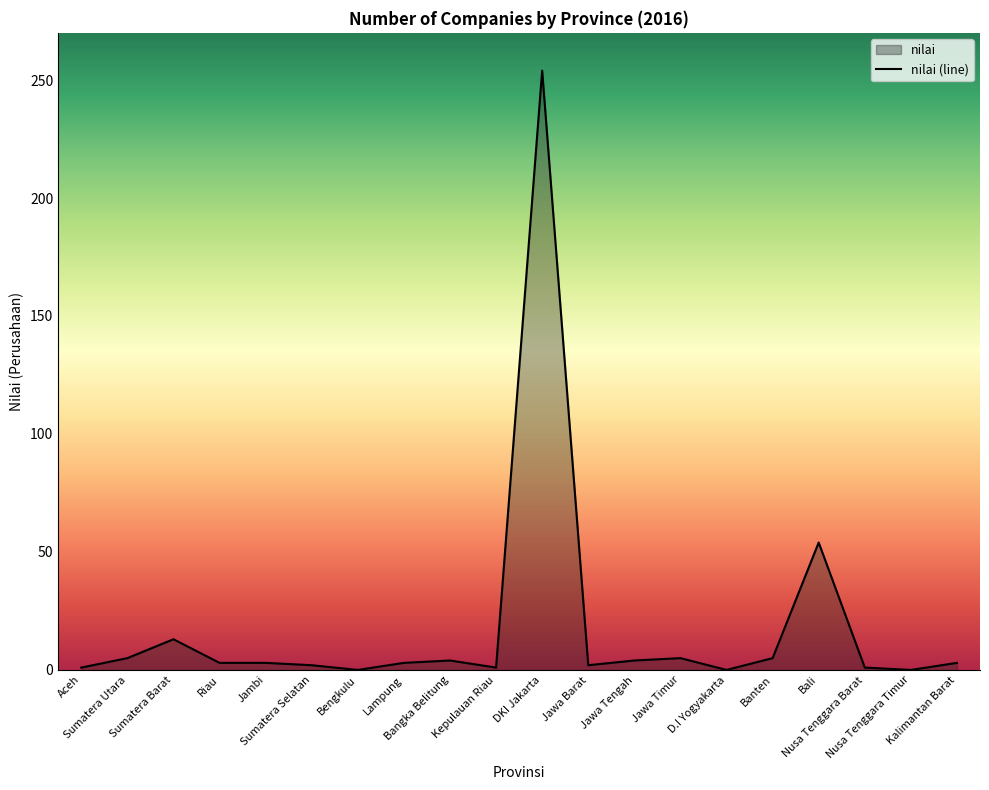

What position from the left is Lampung?

8